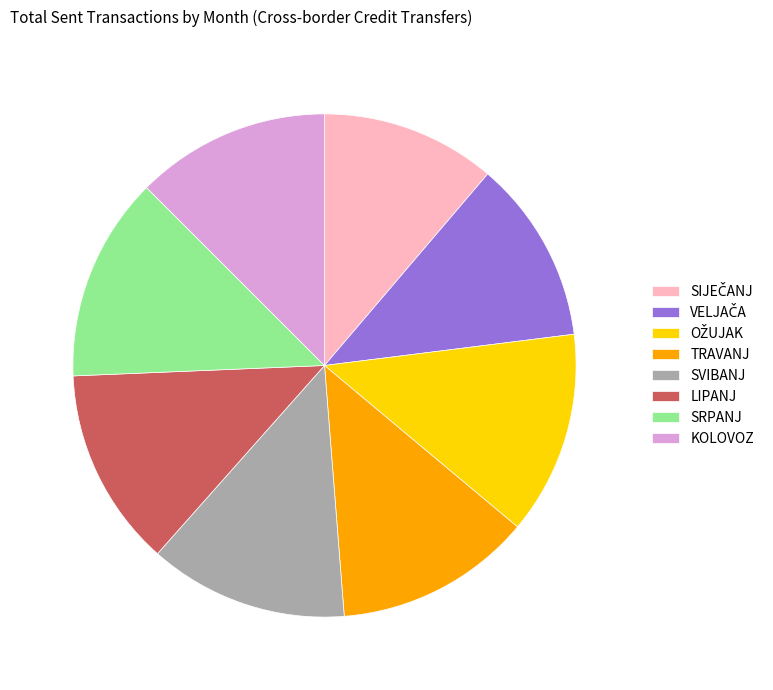

Is it true that TRAVANJ is 24% of the pie?

False